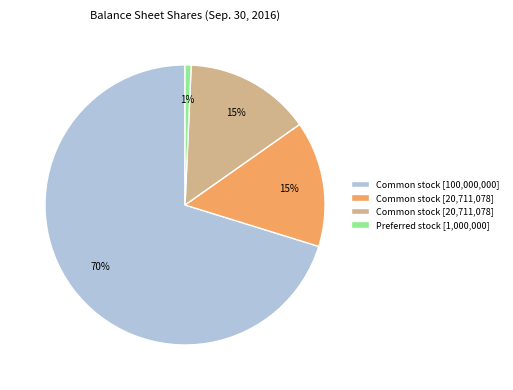

Is there a majority slice in this chart?

Yes